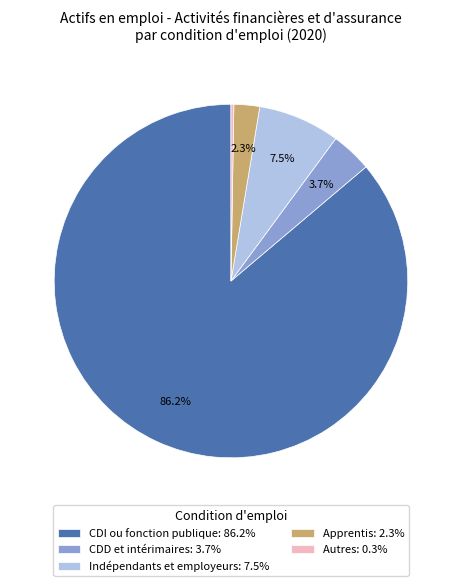

To the nearest percent, what percentage of the pie is CDD et intérimaires?

4%